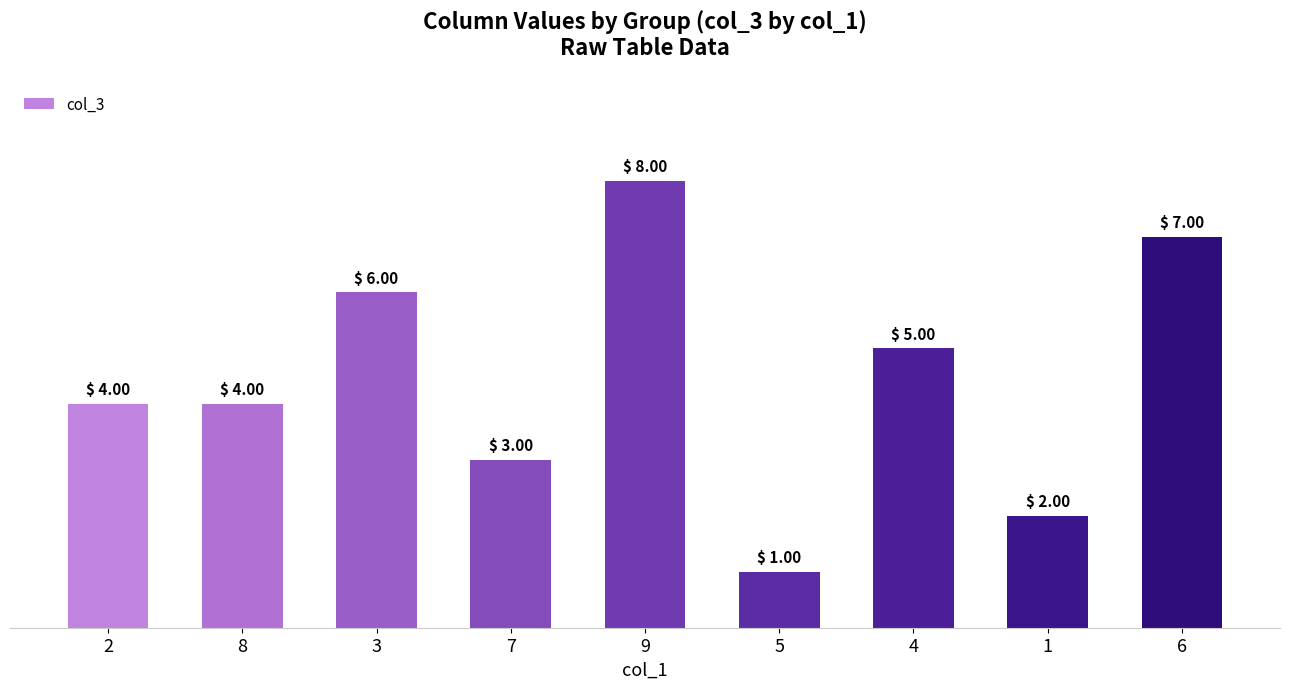

Is it true that the value at 1 is 2?

True